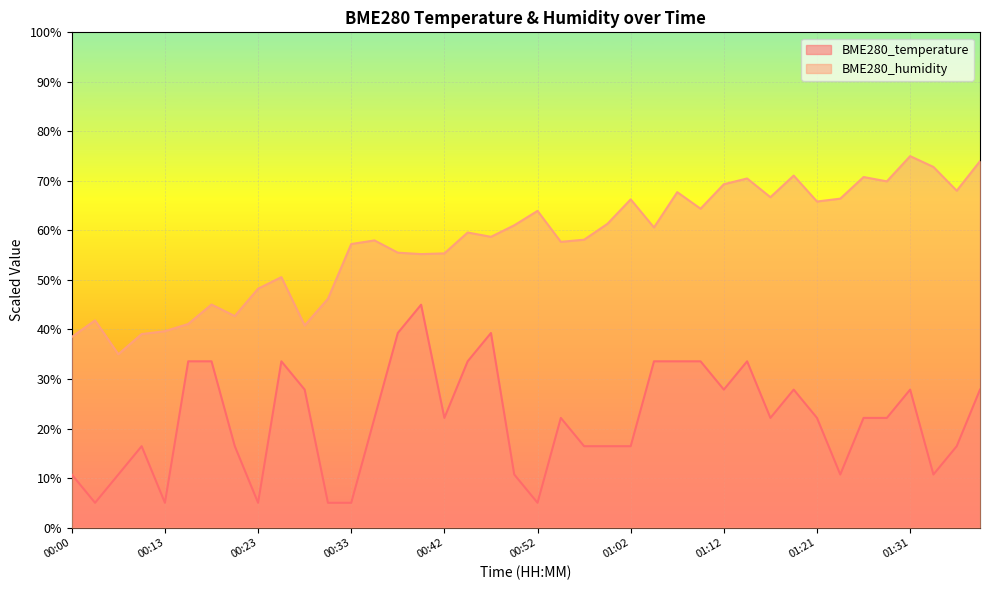

Where is BME280_temperature nearest to the value 24?

00:35